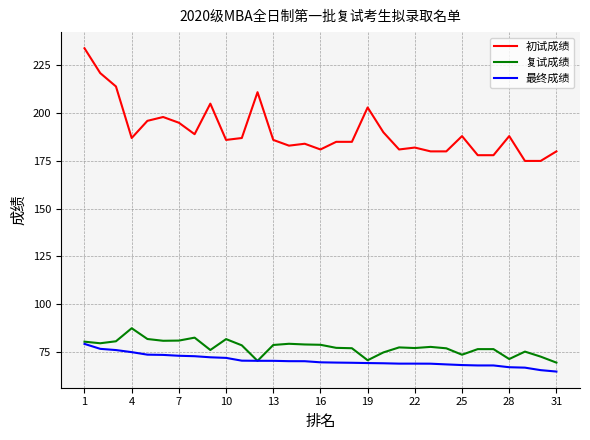

Which series has the largest total across all categories?

初试成绩